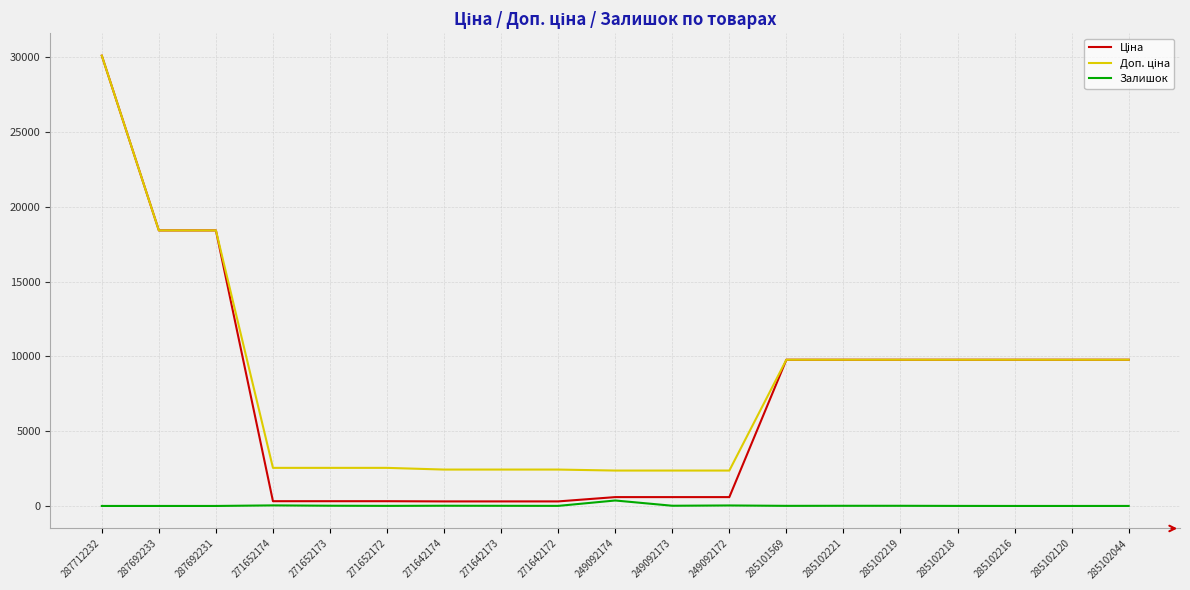

How many distinct data groups are displayed?

3